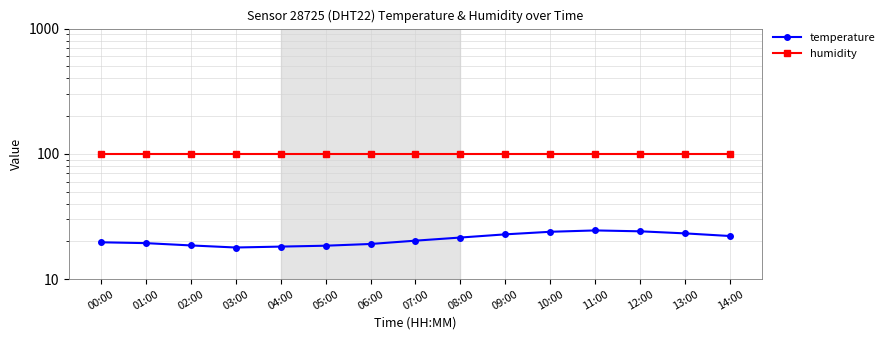

Rank the categories by temperature value from highest to lowest.

11:00, 12:00, 10:00, 13:00, 09:00, 14:00, 08:00, 07:00, 00:00, 01:00, 06:00, 02:00, 05:00, 04:00, 03:00